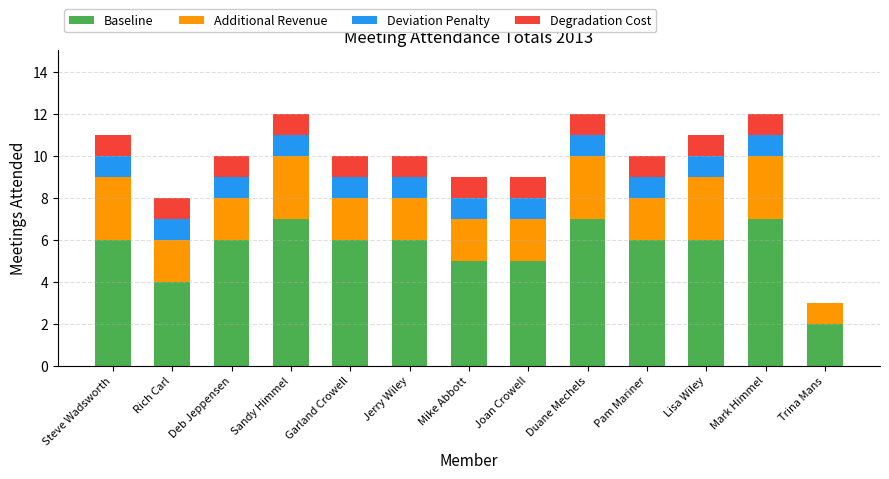

Are the bars grouped side by side (vs. stacked)?

No